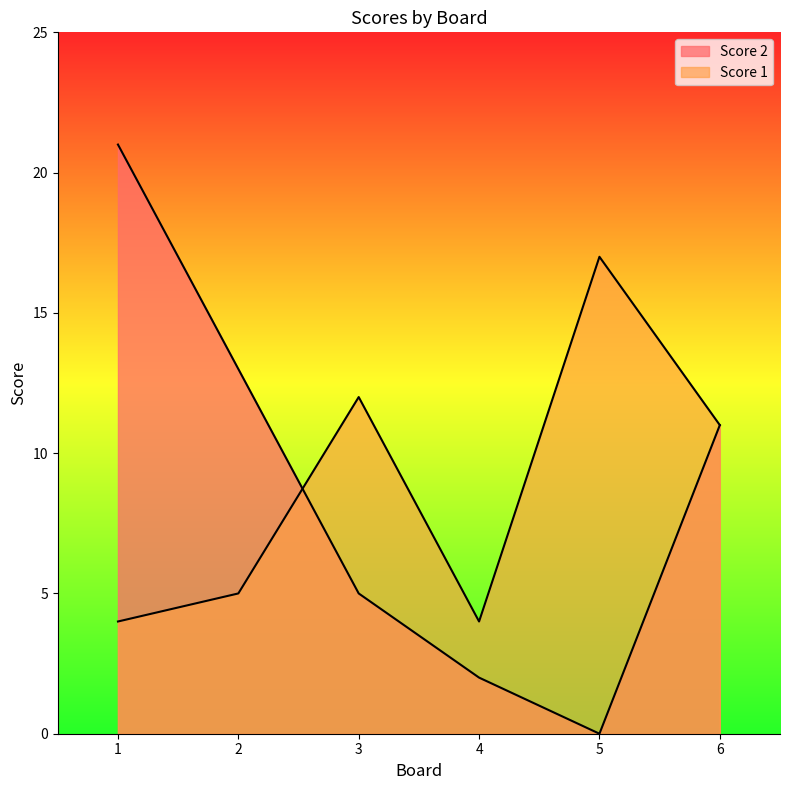

True or false: Score 1 and Score 2 intersect in this chart.

True